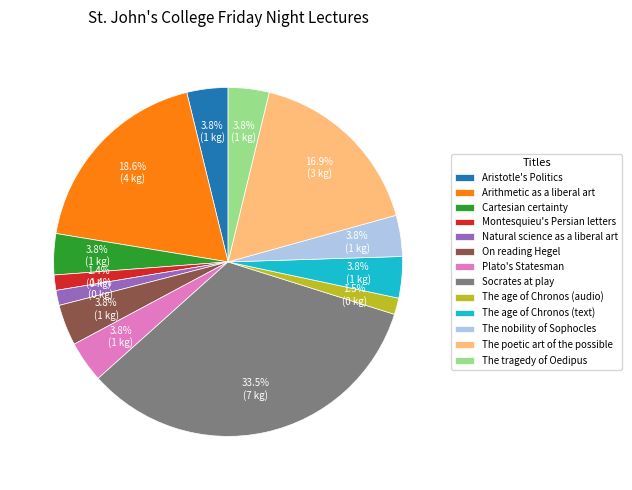

Count the number of slices in the pie.

13